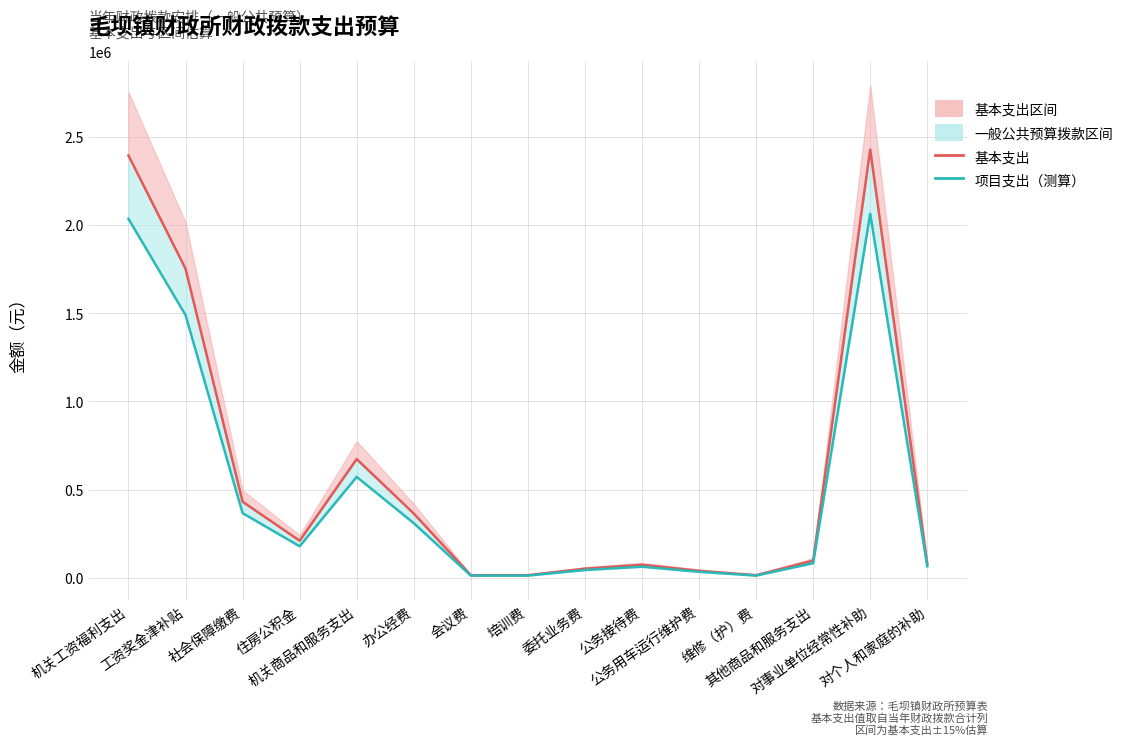

Where is the first local maximum for 基本支出?

机关商品和服务支出